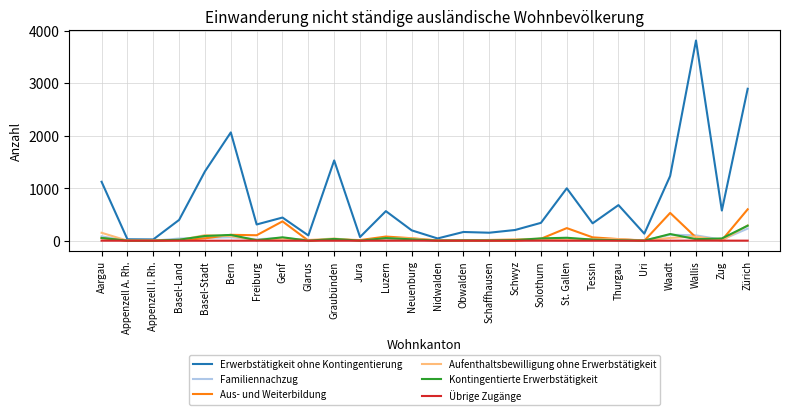

Which series has the largest range (max minus min)?

Erwerbstätigkeit ohne Kontingentierung